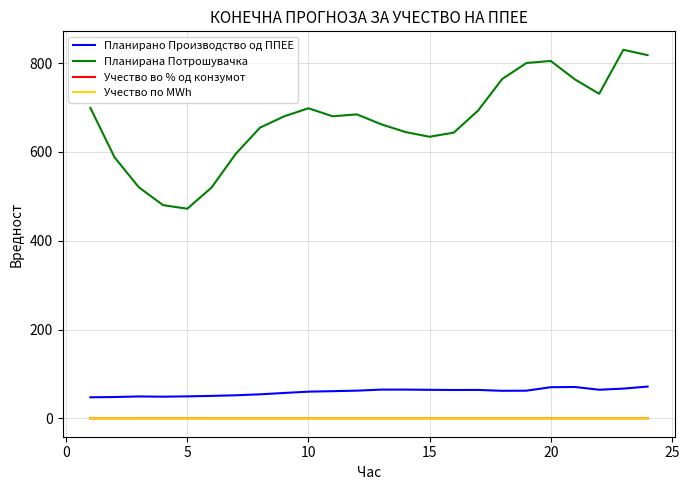

True or false: Планирана Потрошувачка has more than 1 interior local peaks.

True